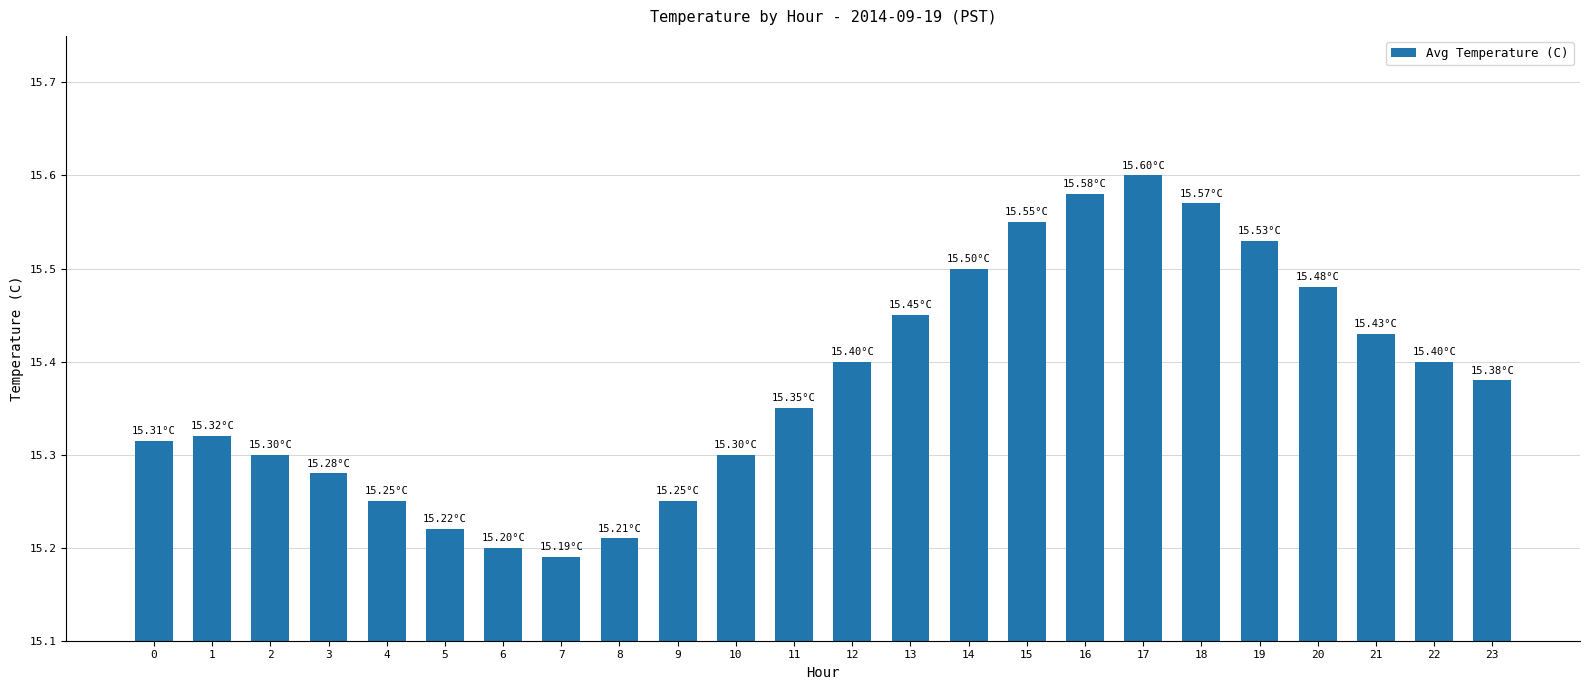

Approximately how many times larger is the value at 8 compared to 10?

1.0